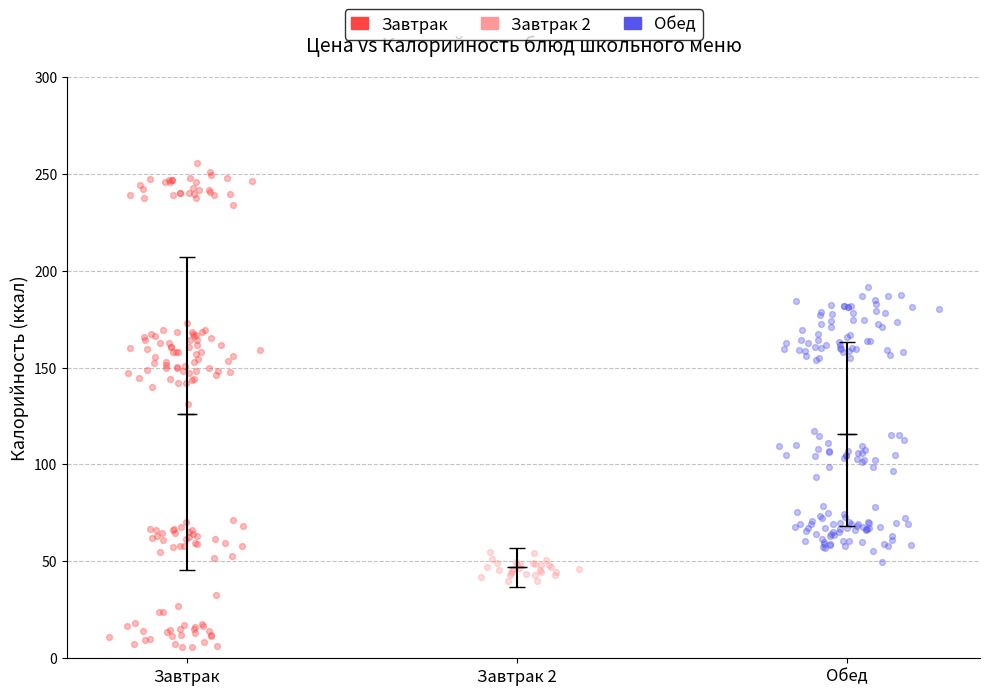

Which series has the largest Y range (max minus min)?

Завтрак